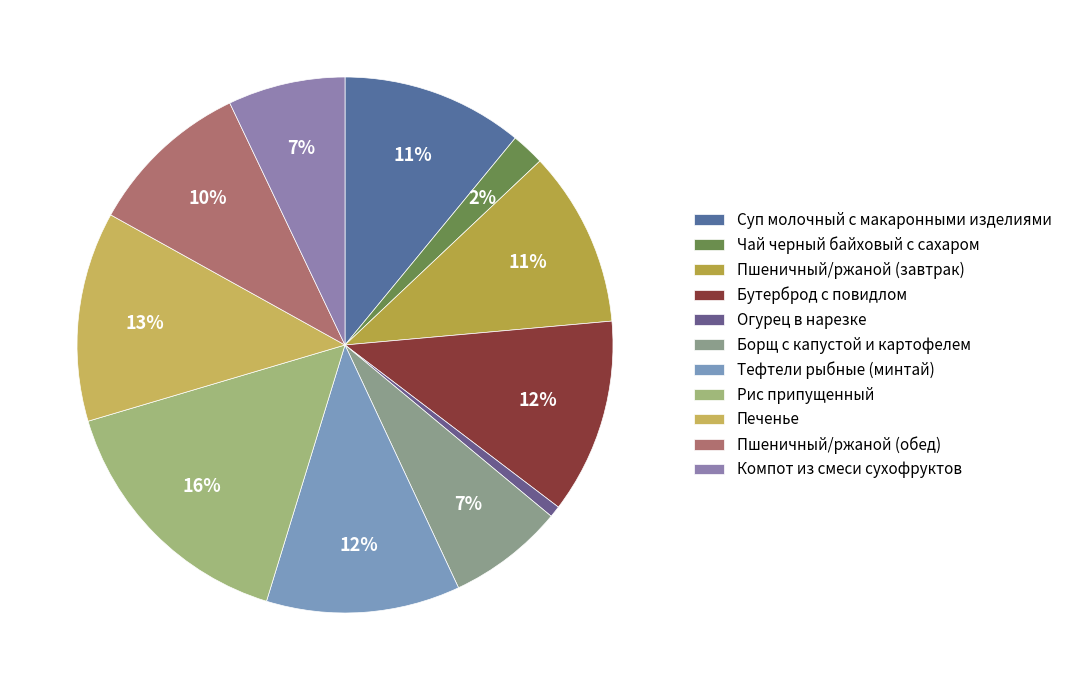

What is the smallest slice in the pie chart?

Огурец в нарезке